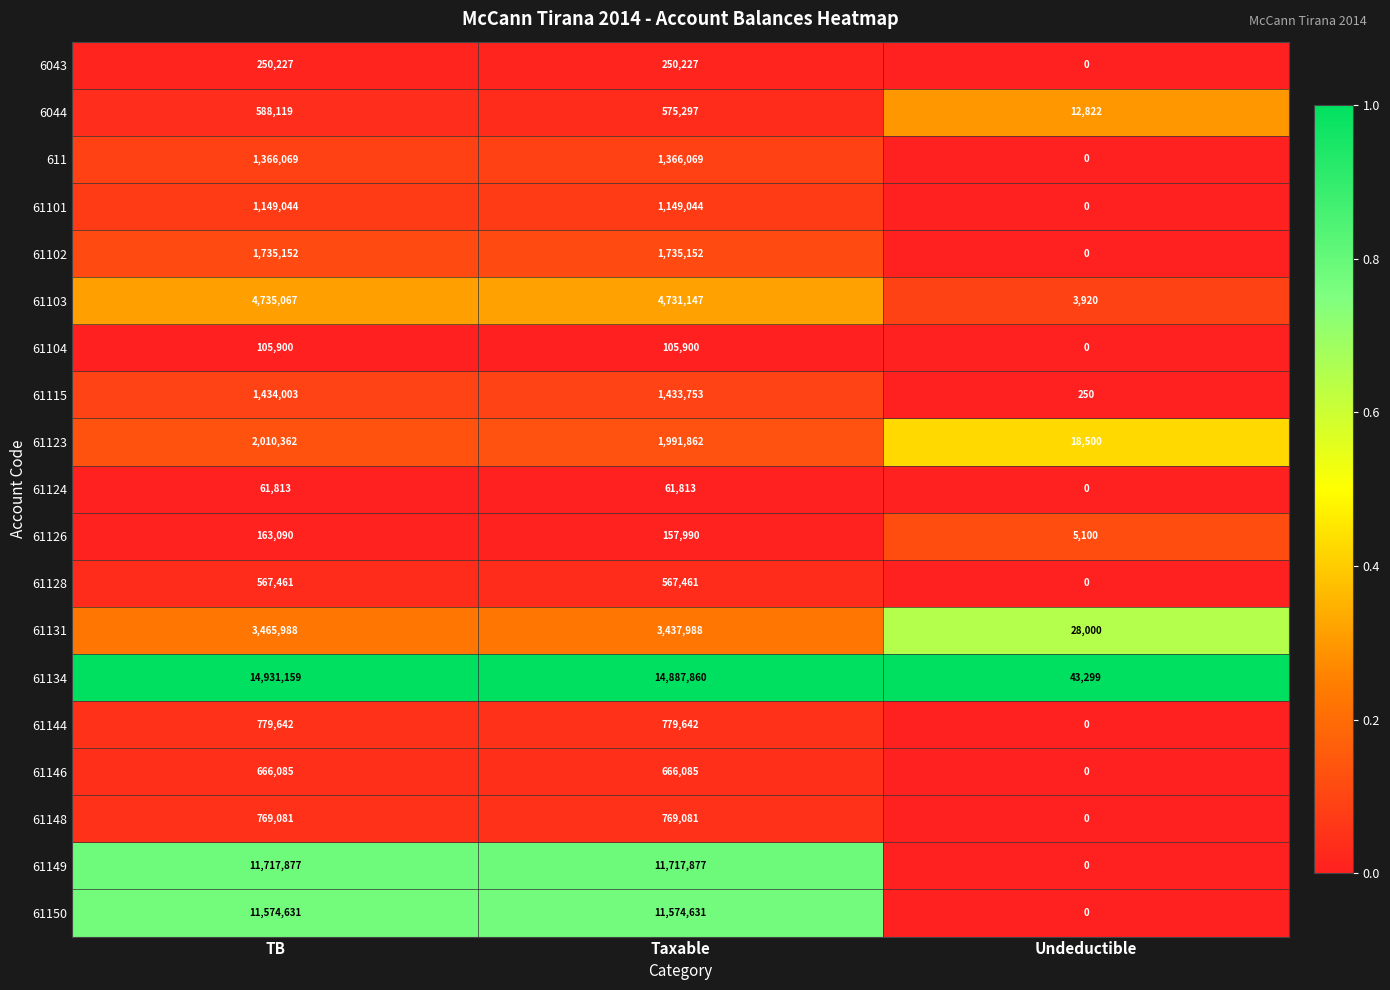

At how many categories does at least one series exceed 0?

3